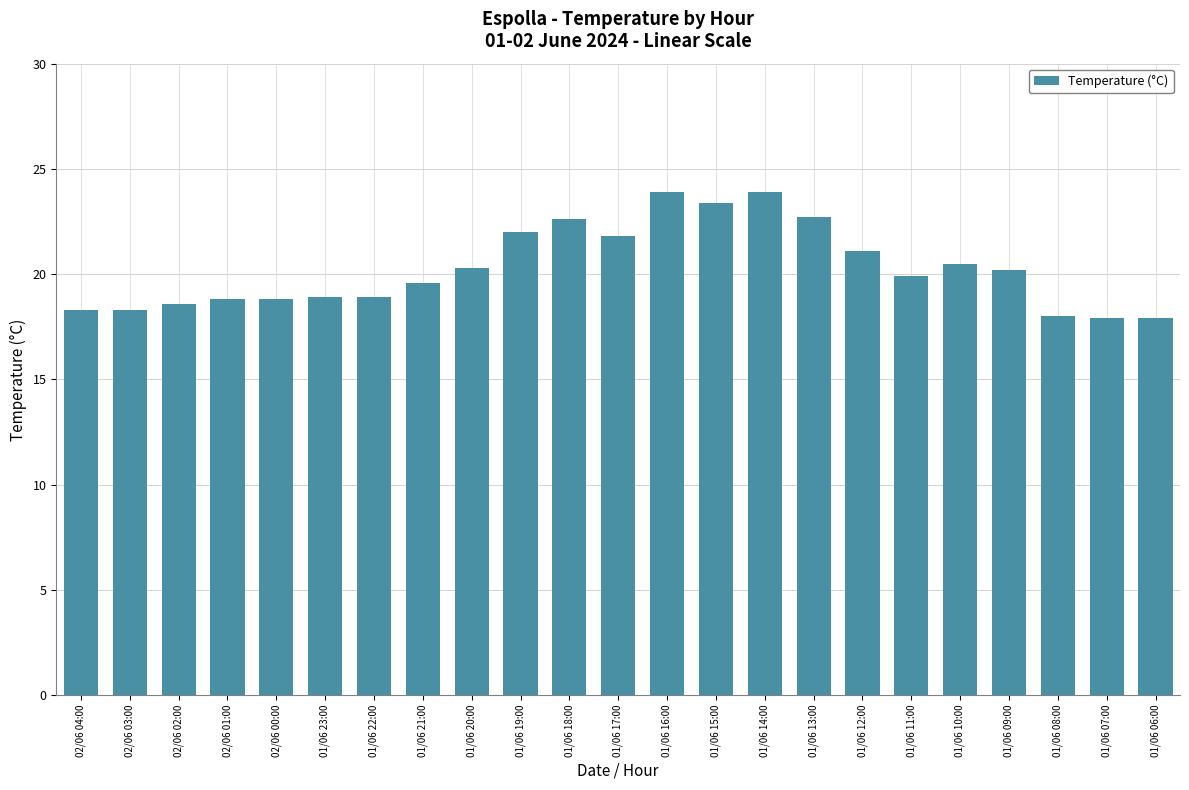

What is the label of the 11th bar from the left?

01/06 18:00